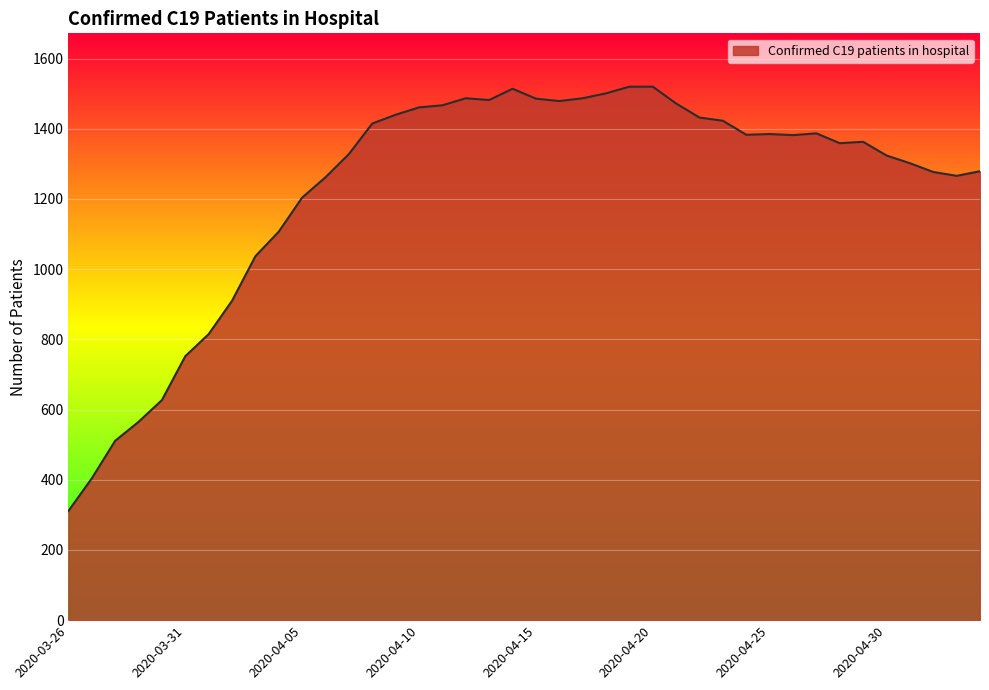

What is the maximum value shown in the chart?

1520